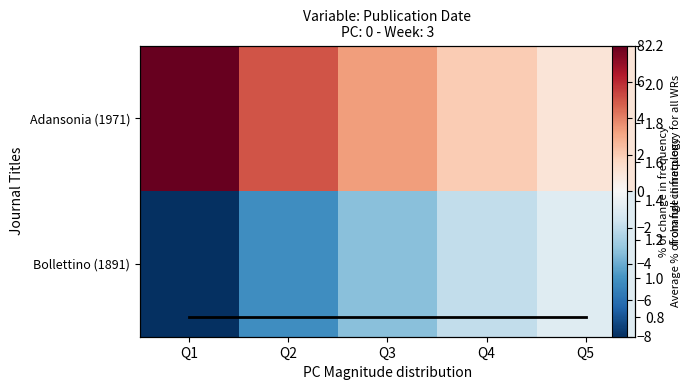

List the labels in order of Mean line value, smallest first.

Q1, Q2, Q3, Q4, Q5